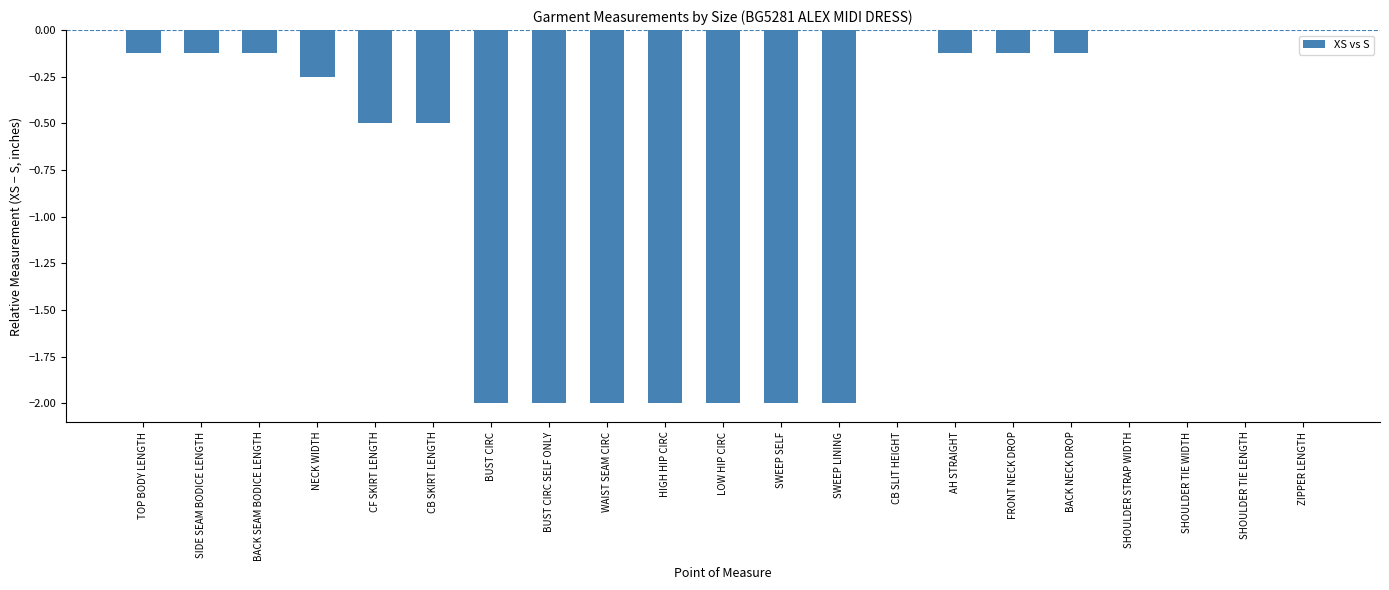

What is the change in value from CF SKIRT LENGTH to SWEEP SELF?

-1.5